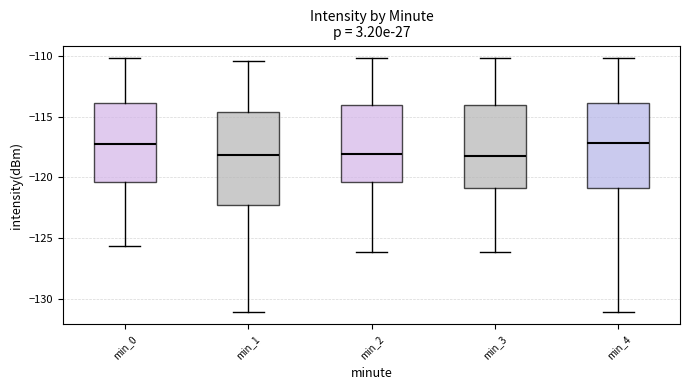

Comparing the boxes themselves (not the whiskers), which one is the tallest?

min_1